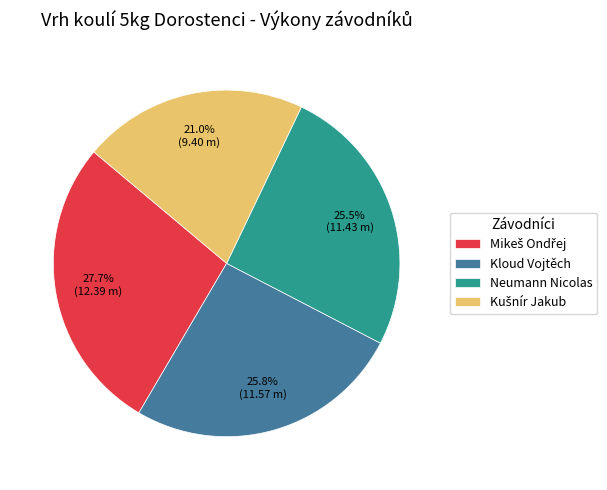

Does any single category account for the majority?

No